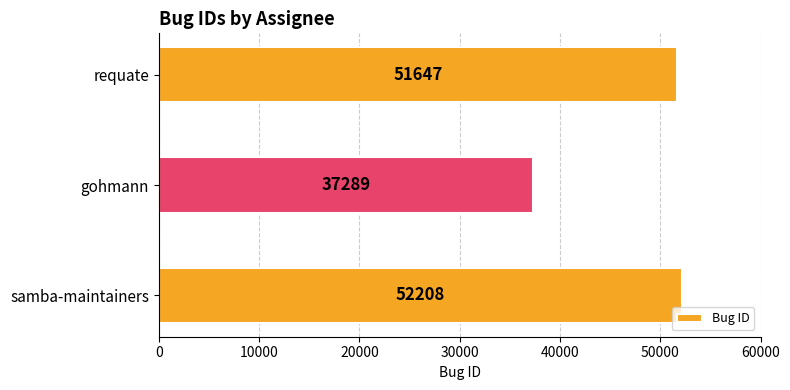

List the labels in order of value, largest first.

samba-maintainers, requate, gohmann